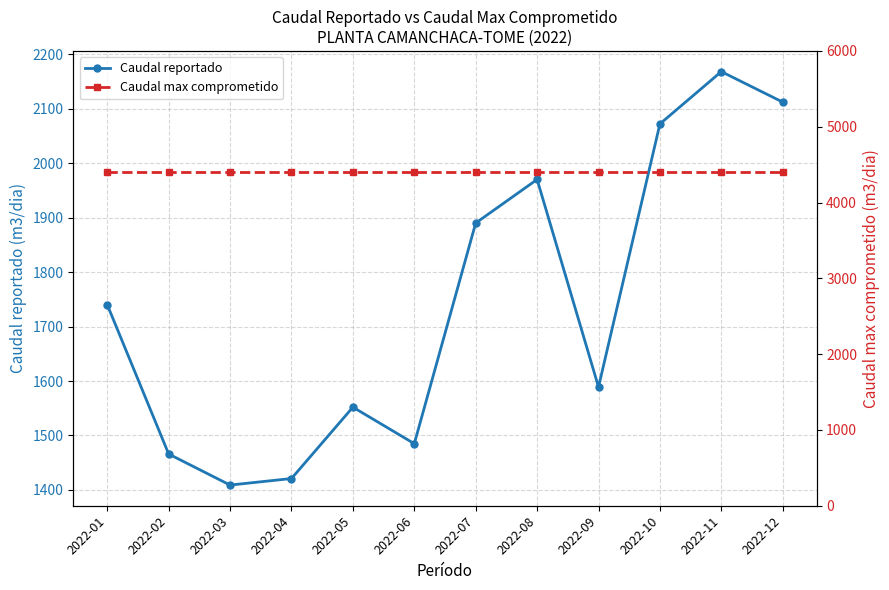

True or false: Caudal reportado and Caudal max comprometido intersect in this chart.

False